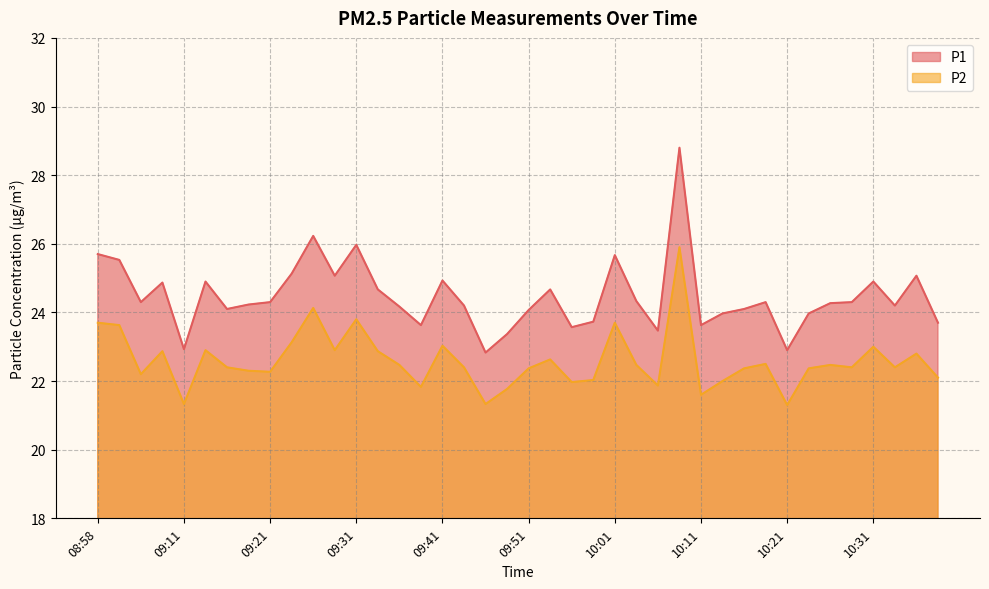

How many data points does each series have?

40